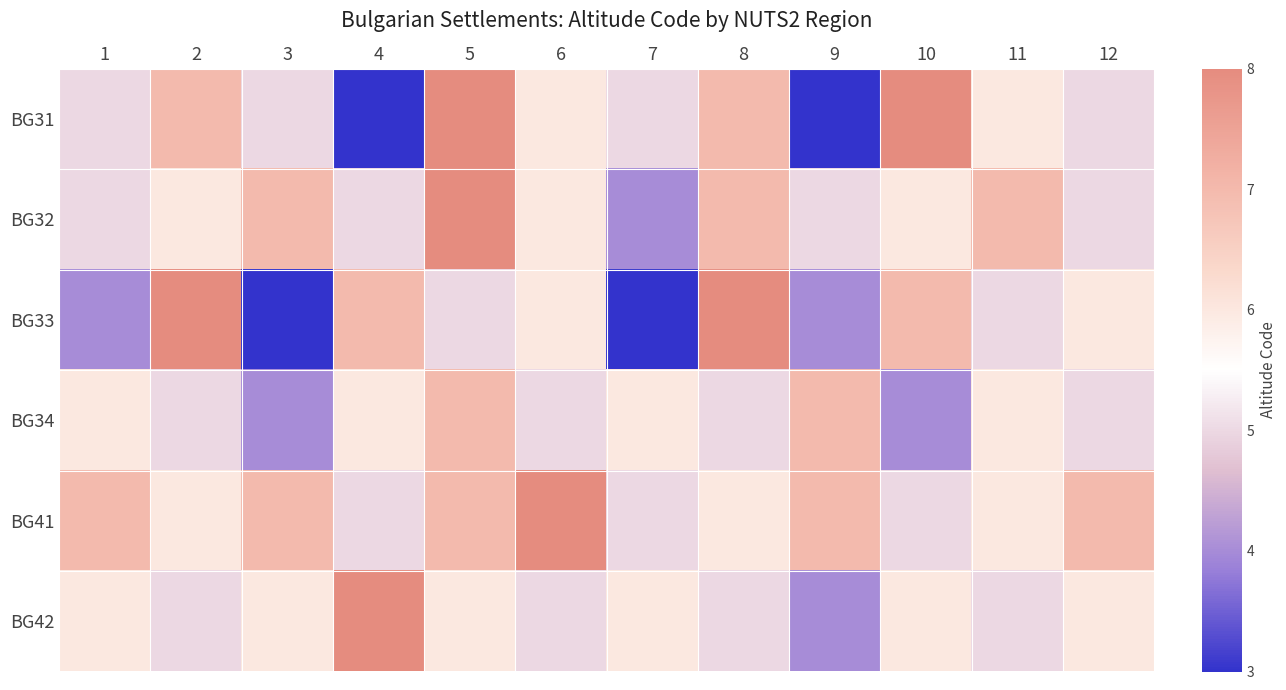

Count the number of categories in the chart.

12